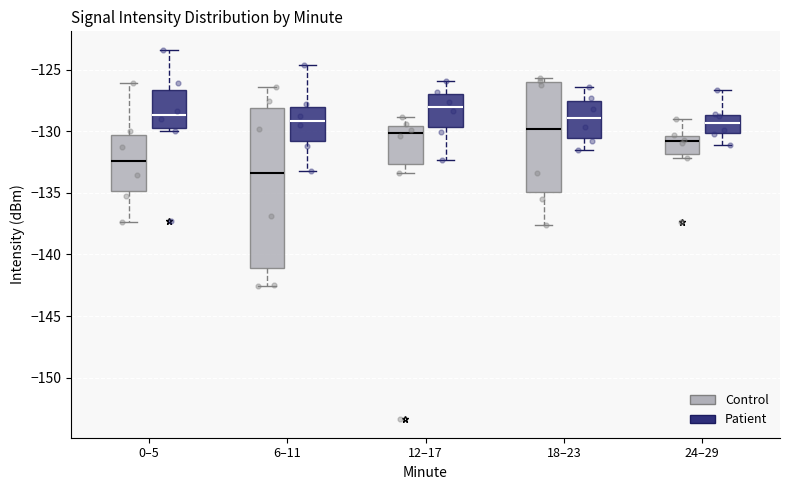

Where does the upper whisker of the box for 6–11 (Patient) end on the y-axis? The values are not printed on the chart, so give them approximately, as read against the axis.

-124.5